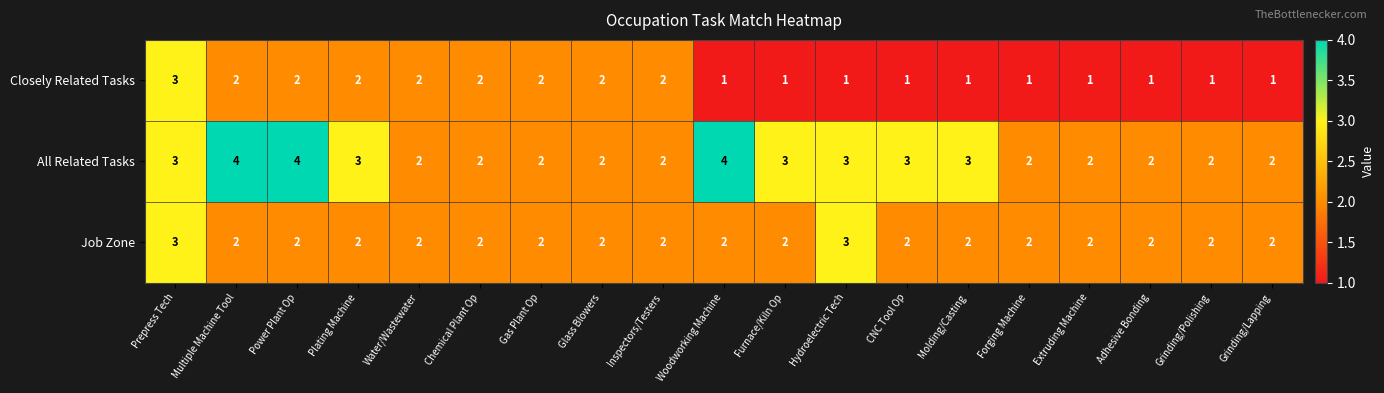

What is the highest value of the Job Zone series?

3